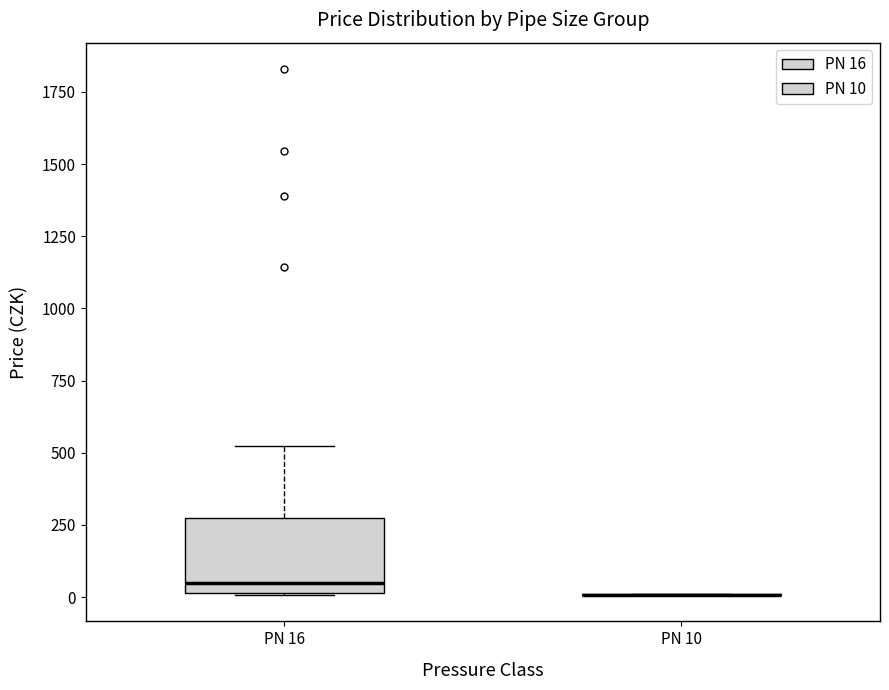

Reading left to right, transcribe this box plot: for each box, give where its median line is, the range the box spans, and where its two whiskers end, as read against the y-axis. The values are not printed on the chart, so give them approximately, as read against the axis.

PN 16: median 50, box 0 to 250, whiskers 0 to 500
PN 10: box collapsed to a line at 0, whiskers 0 to 0